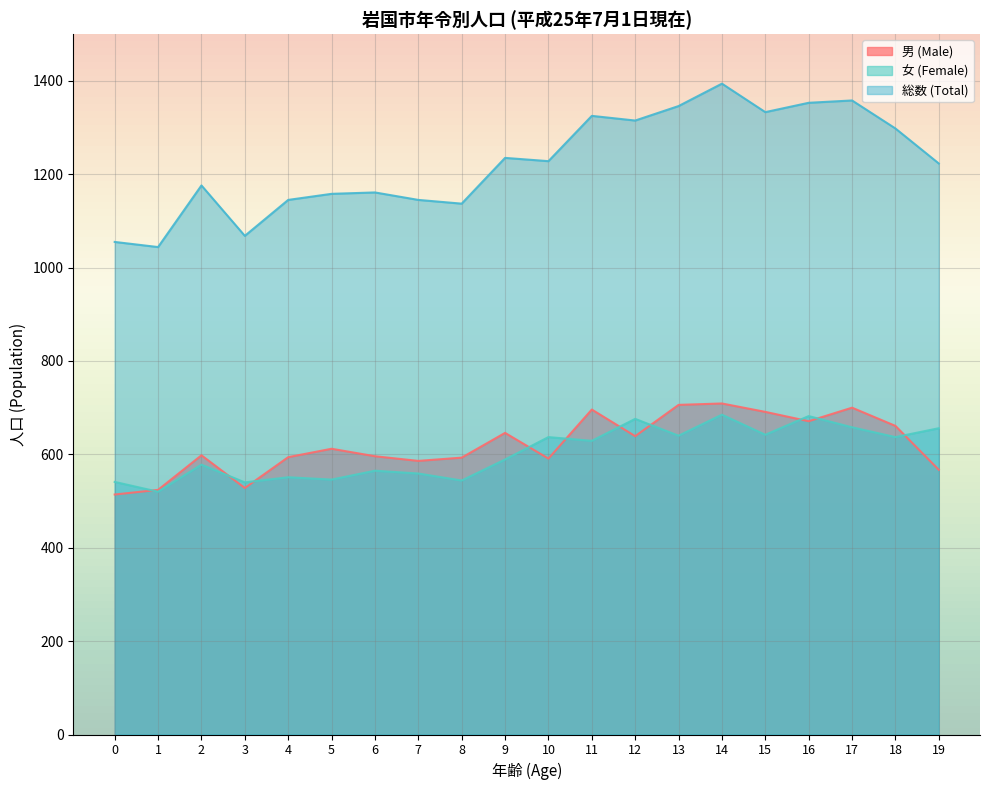

How many lines are shown in the chart?

3